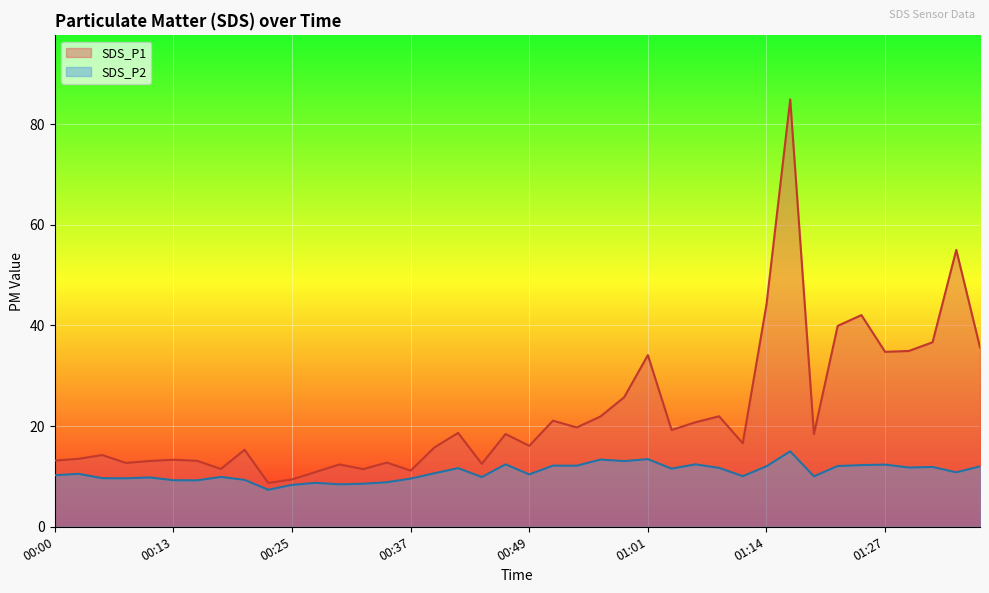

What is the greatest value displayed?

84.9